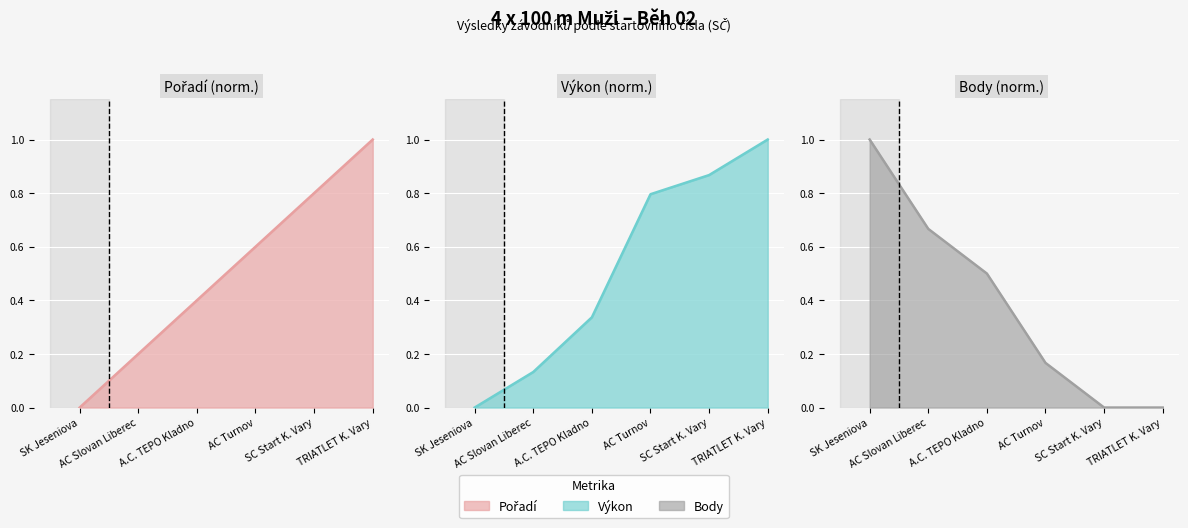

At AC Slovan Liberec, list the series in order from smallest to largest.

Výkon (norm.) line, Pořadí (norm.) line, Body (norm.) line